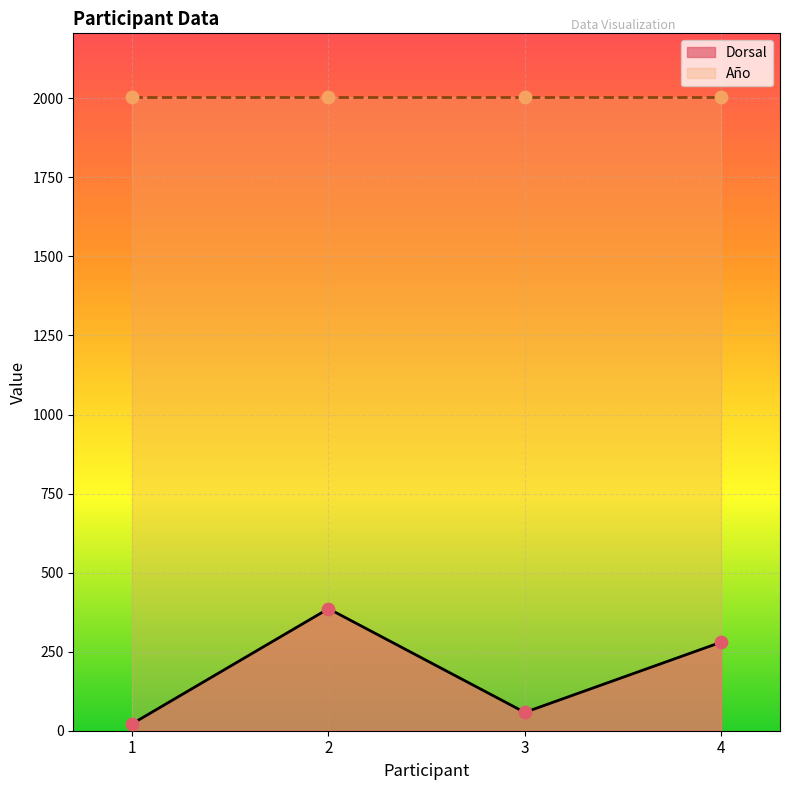

What is the change in value from 1 to 4?

+258